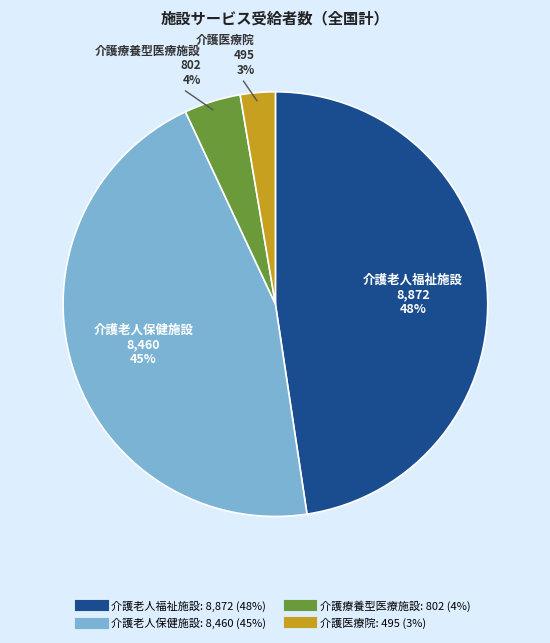

How many segments does this pie chart have?

4